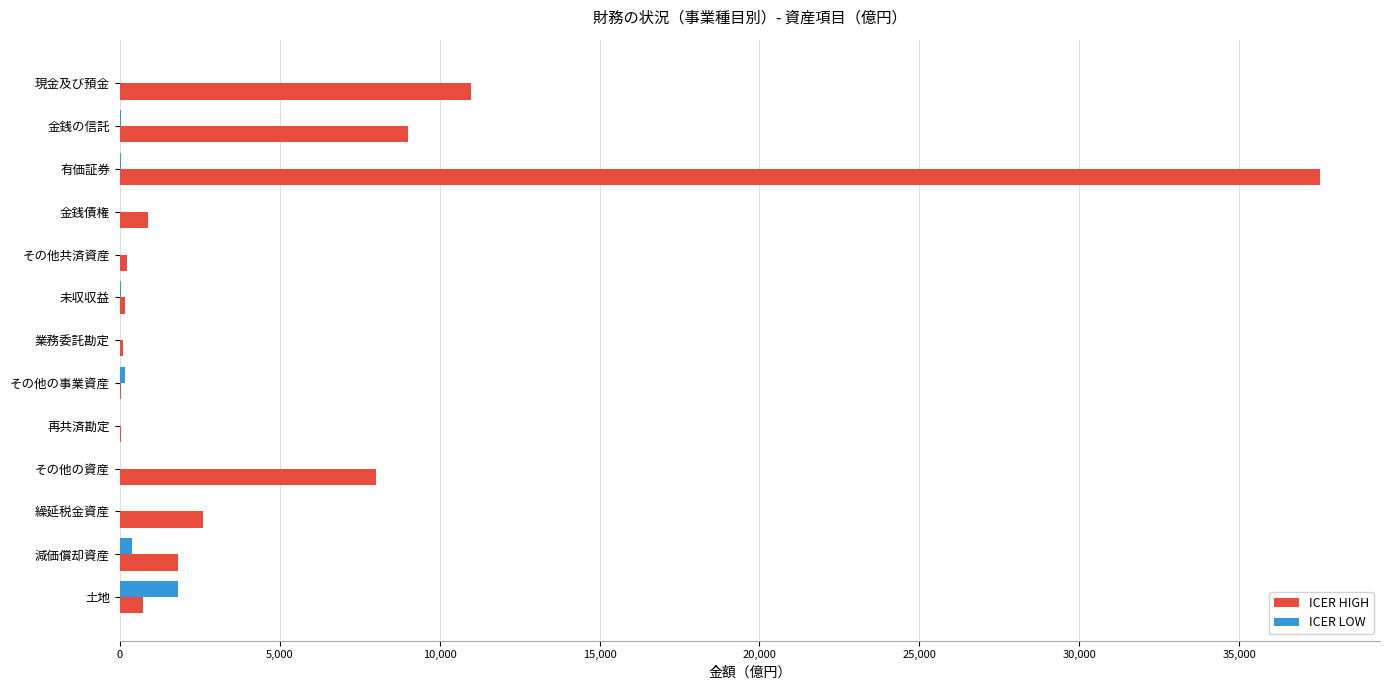

Is the value of ICER LOW at 金銭の信託 greater than the value of ICER HIGH at その他の資産?

No